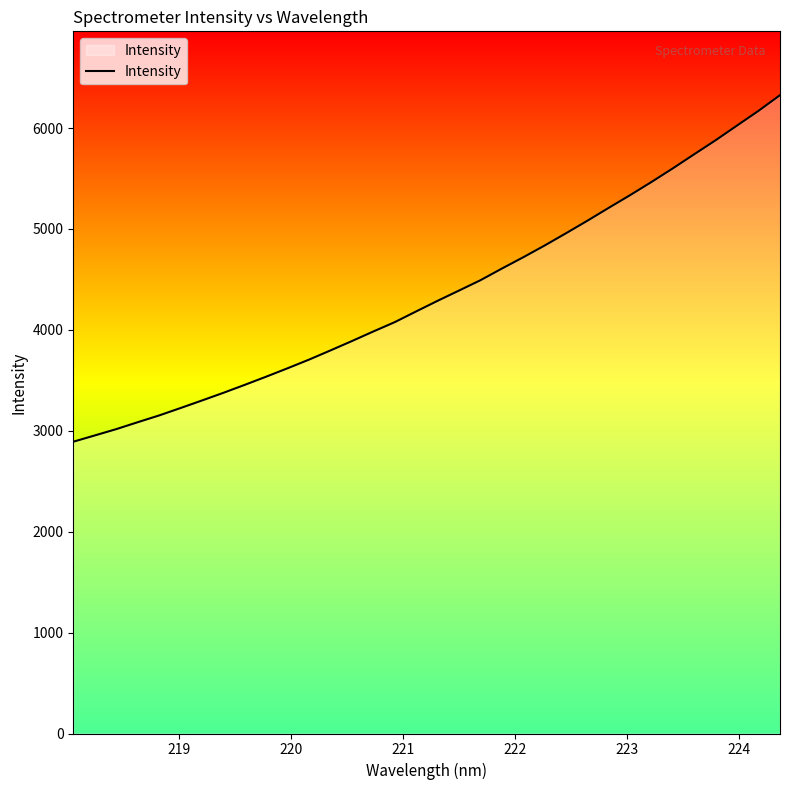

Count the number of categories in the chart.

34